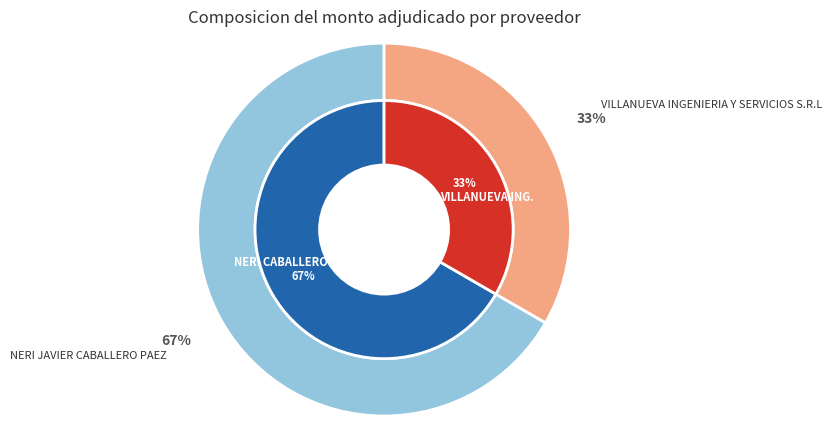

Which has a higher value, NERI JAVIER CABALLERO PAEZ or VILLANUEVA INGENIERIA Y SERVICIOS S.R.L?

NERI JAVIER CABALLERO PAEZ